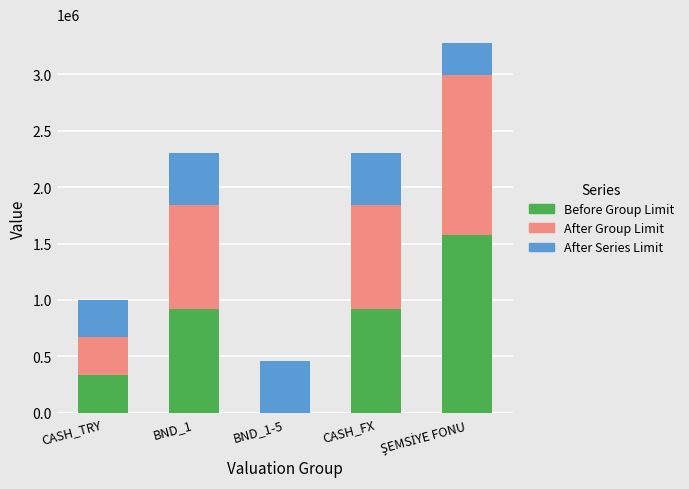

What is the total value across all series at CASH_TRY?

1002362.1